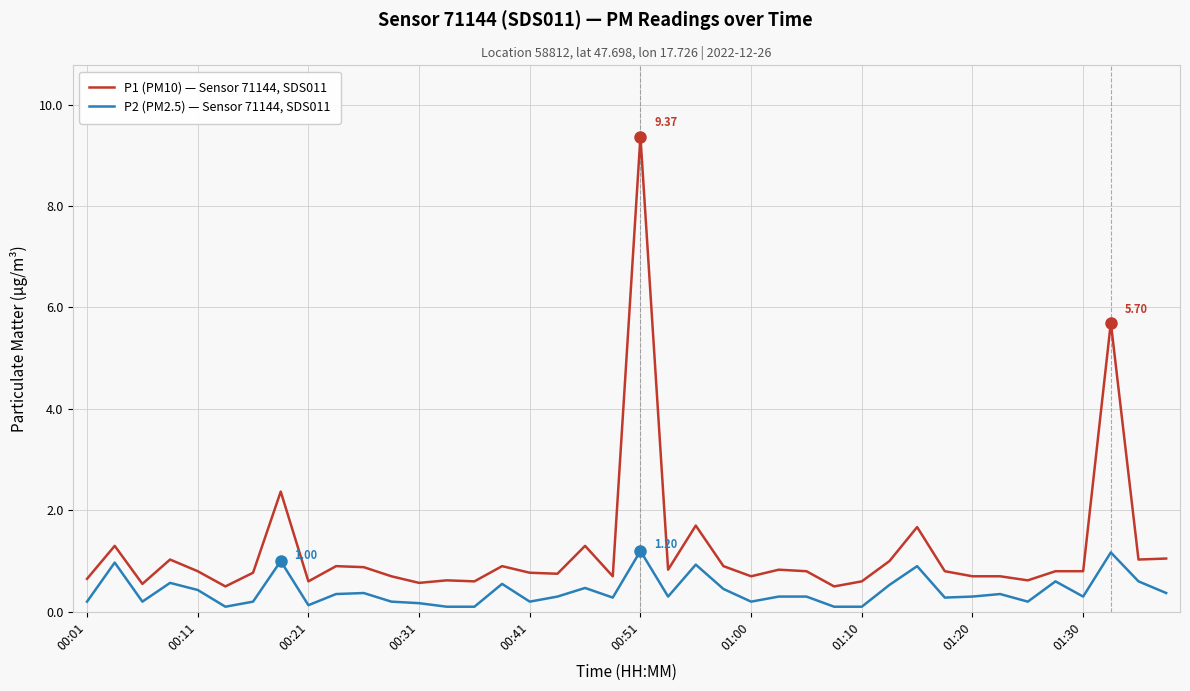

Does the chart display data point markers on the line(s)?

No